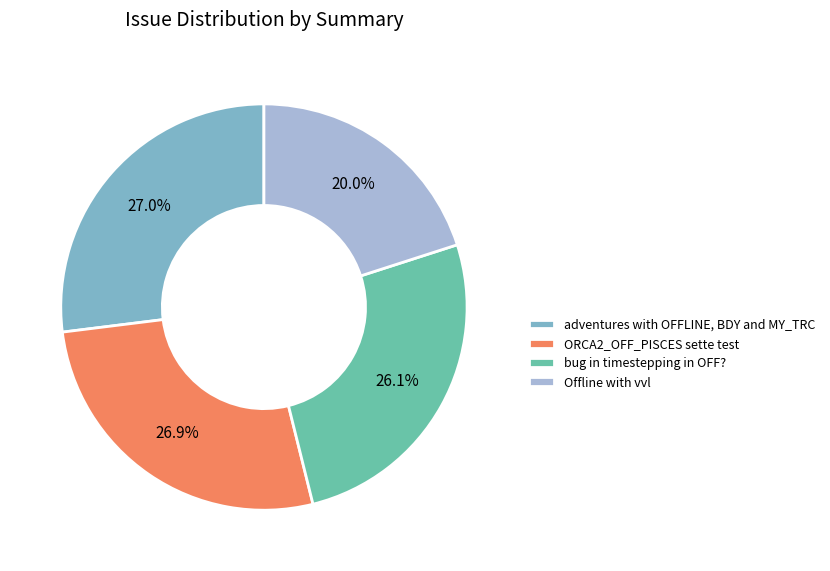

What percentage is NOT represented by ORCA2_OFF_PISCES sette test?

73.1%